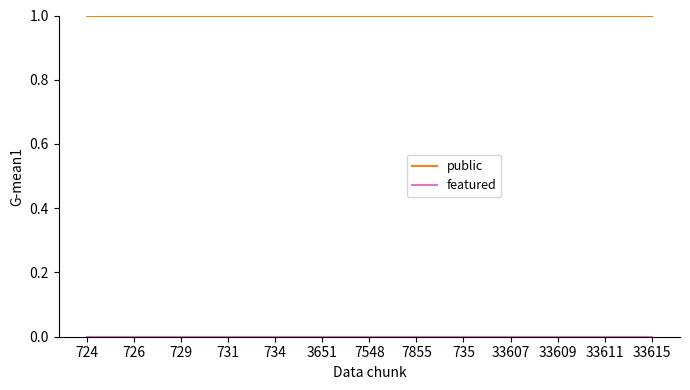

At how many categories does at least one series exceed 0?

25